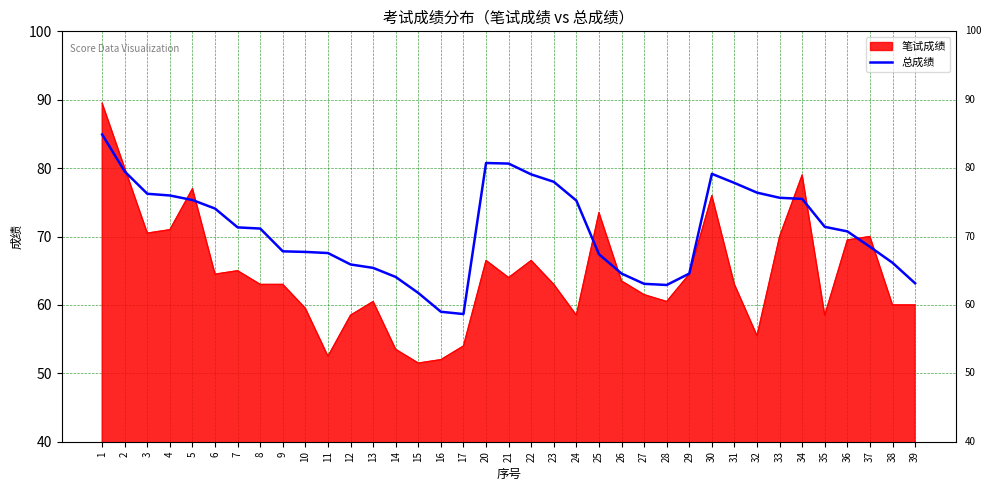

True or false: 笔试成绩 has a value of 77.0 at 35.

False